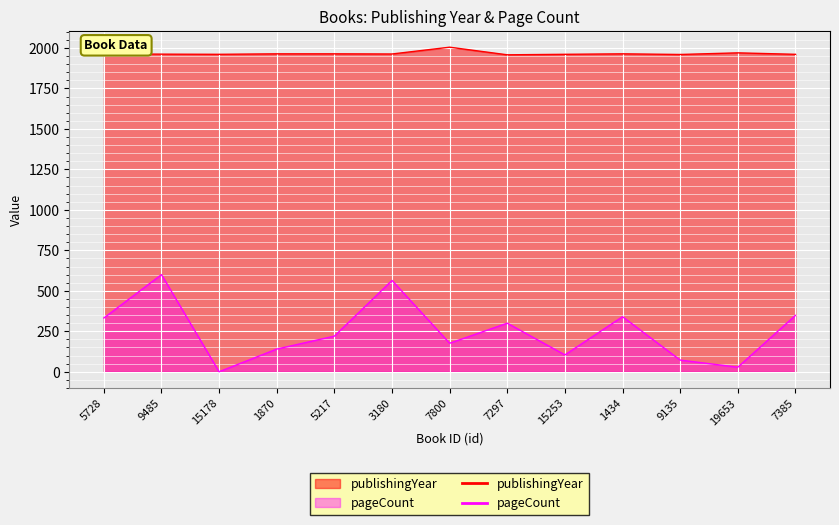

What are all the series names shown in the legend?

publishingYear, pageCount